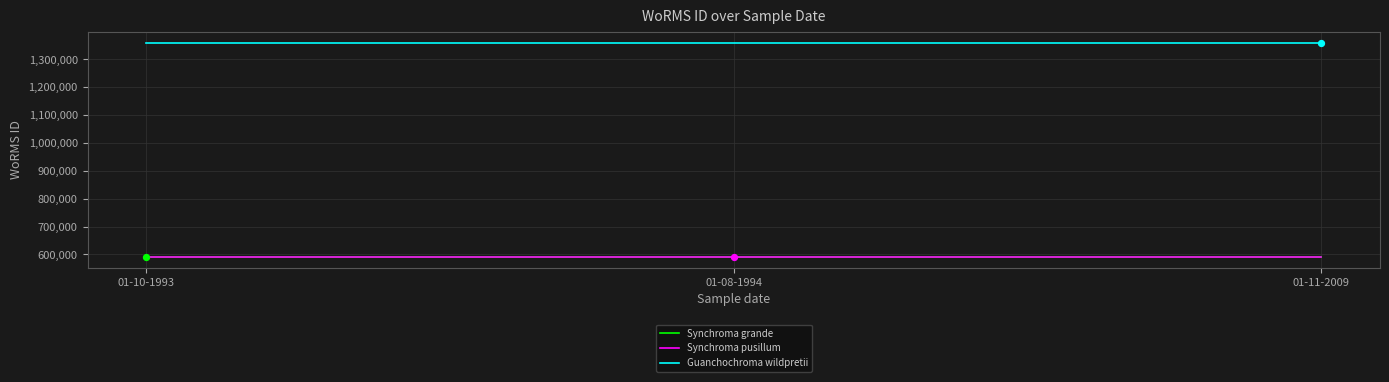

What is the difference between the highest and lowest values at 01-10-1993?

769334